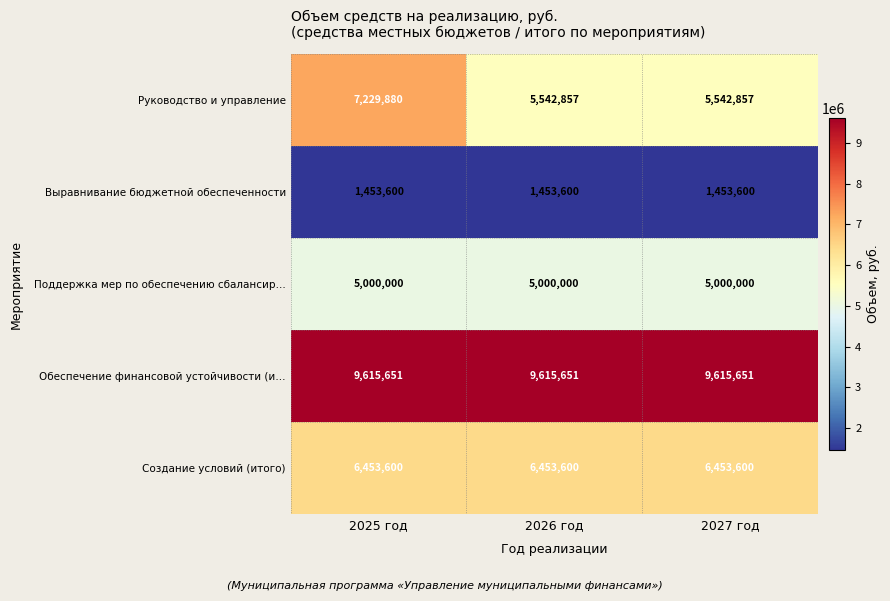

Is the value of Поддержка мер по обеспечению сбалансир… at 2027 год greater than the value of Создание условий (итого) at 2026 год?

No